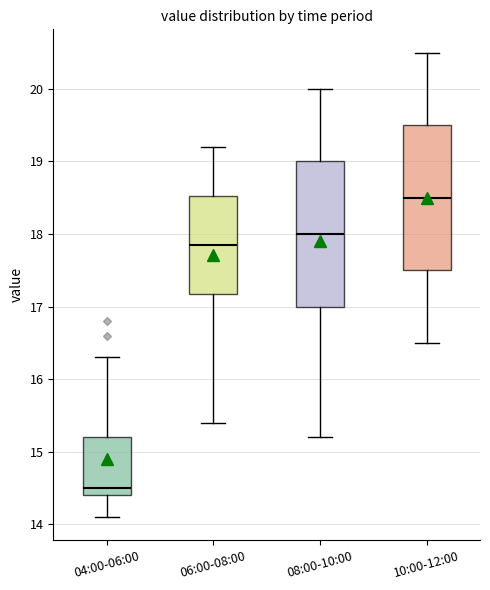

Reading left to right, read every box against the y-axis: the position of its median line, the range the box covers, and the ends of its whiskers. The values are not printed on the chart, so give them approximately, as read against the axis.

04:00-06:00: median 14.5, box 14.4 to 15.2, whiskers 14.1 to 16.3
06:00-08:00: median 17.9, box 17.2 to 18.5, whiskers 15.4 to 19.2
08:00-10:00: median 18.0, box 17.0 to 19.0, whiskers 15.2 to 20.0
10:00-12:00: median 18.5, box 17.5 to 19.5, whiskers 16.5 to 20.5